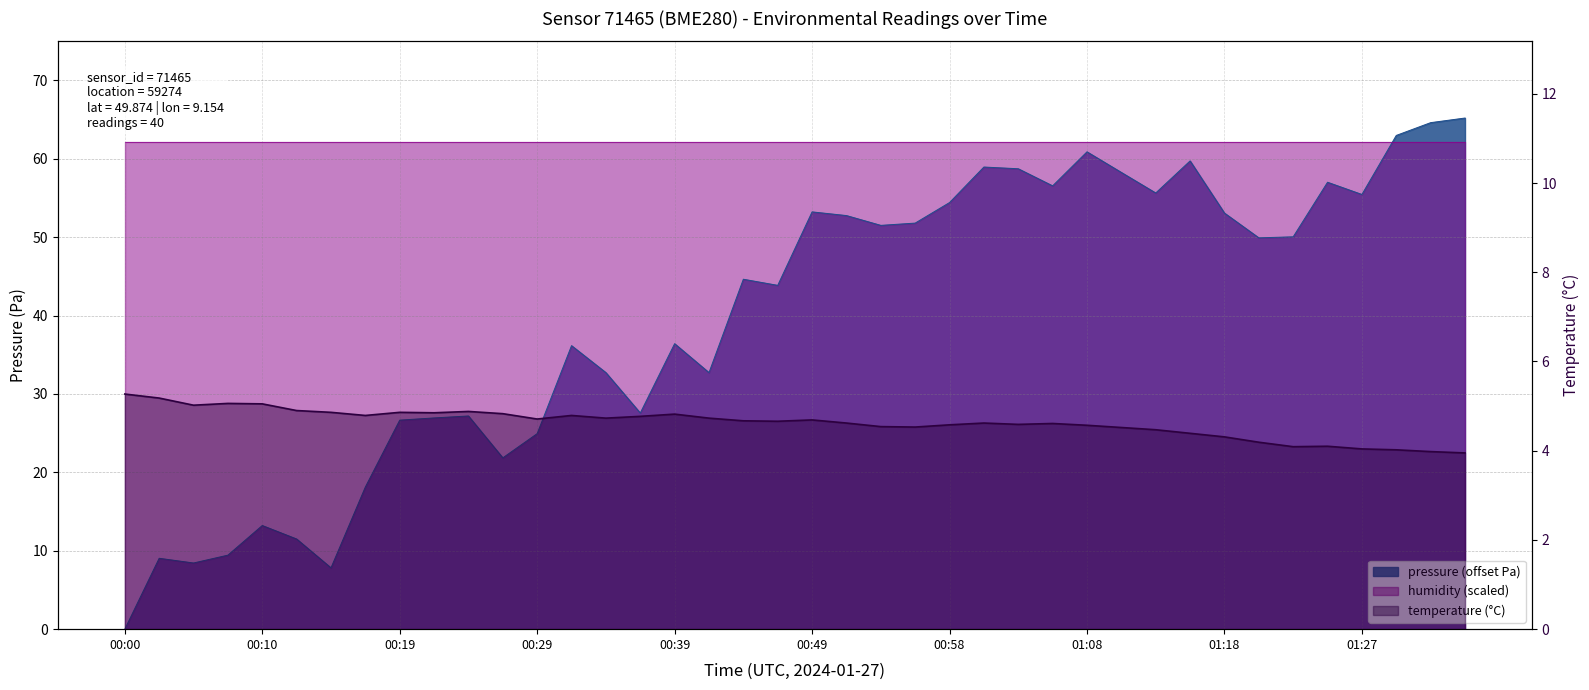

What is the difference between the maximum and minimum values in the temperature series?

1.3